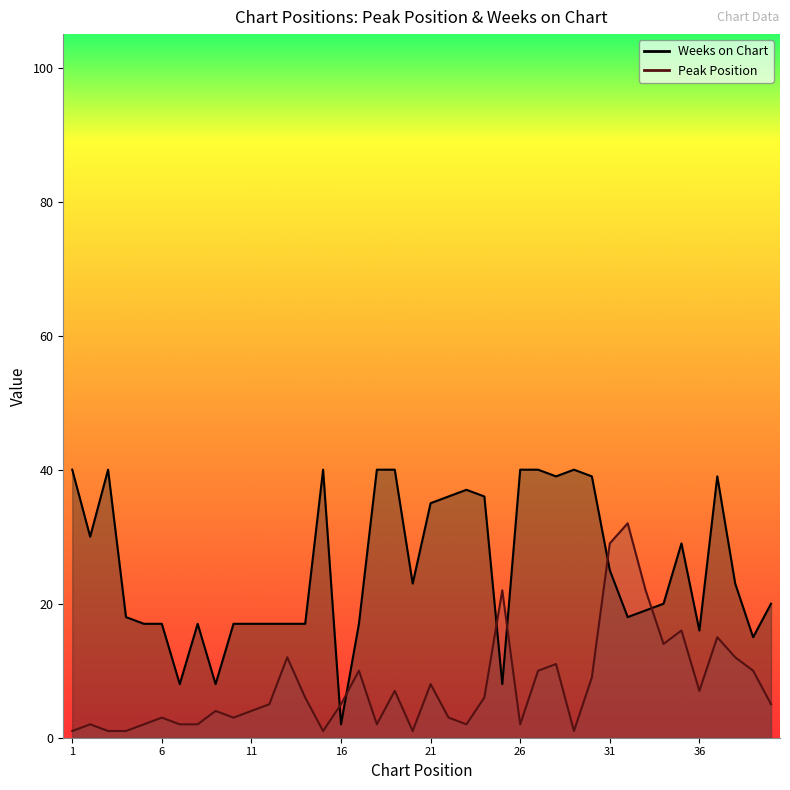

What is the value of the Peak Position point at the 26th from the left?

2